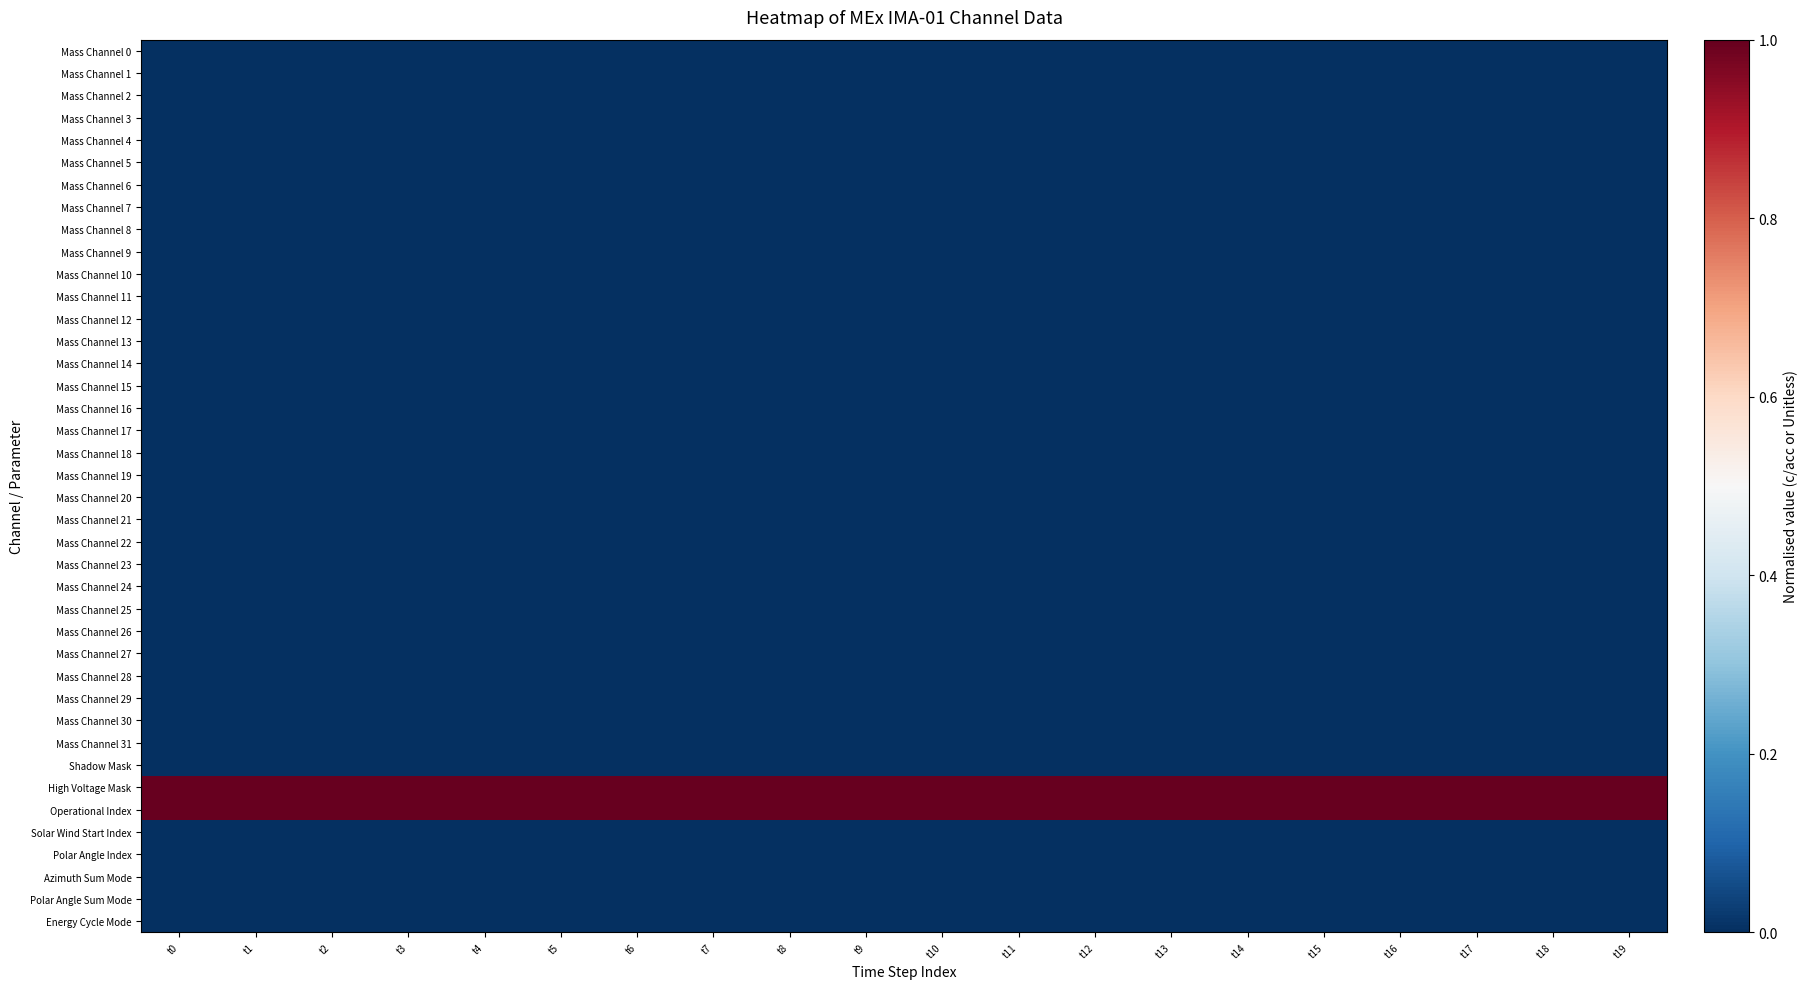

Rank the series by their maximum value, from lowest to highest.

Mass Channel 0, Mass Channel 1, Mass Channel 2, Mass Channel 3, Mass Channel 4, Mass Channel 5, Mass Channel 6, Mass Channel 7, Mass Channel 8, Mass Channel 9, Mass Channel 10, Mass Channel 11, Mass Channel 12, Mass Channel 13, Mass Channel 14, Mass Channel 15, Mass Channel 16, Mass Channel 17, Mass Channel 18, Mass Channel 19, Mass Channel 20, Mass Channel 21, Mass Channel 22, Mass Channel 23, Mass Channel 24, Mass Channel 25, Mass Channel 26, Mass Channel 27, Mass Channel 28, Mass Channel 29, Mass Channel 30, Mass Channel 31, Shadow Mask, Solar Wind Start Index, Polar Angle Index, Azimuth Sum Mode, Polar Angle Sum Mode, Energy Cycle Mode, High Voltage Mask, Operational Index